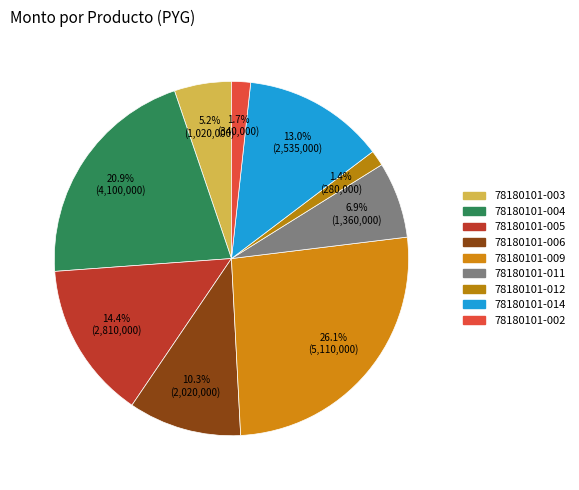

To the nearest percent, what portion does 78180101-014 represent?

13%